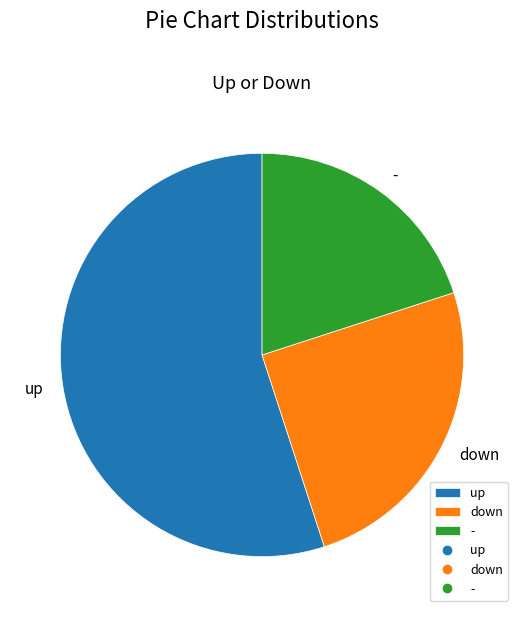

Which slice is the largest?

up